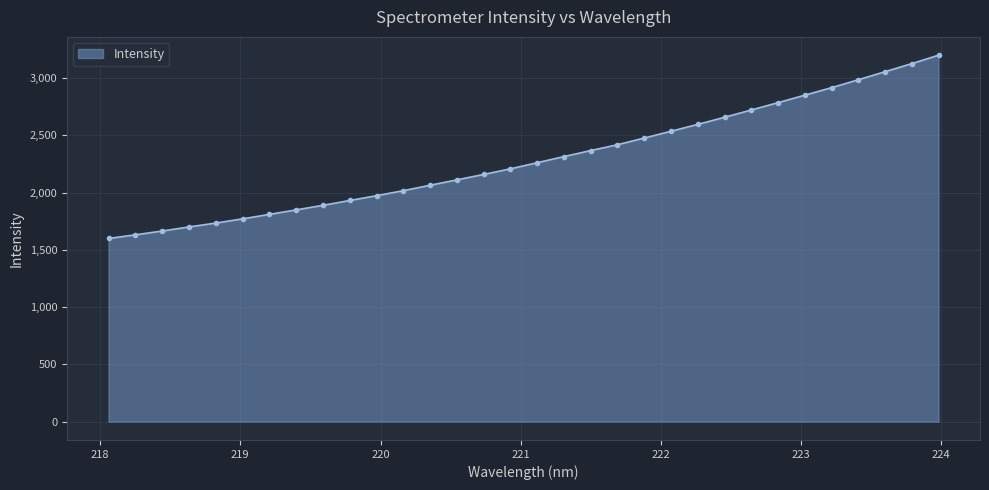

Count the number of data series in this chart.

1